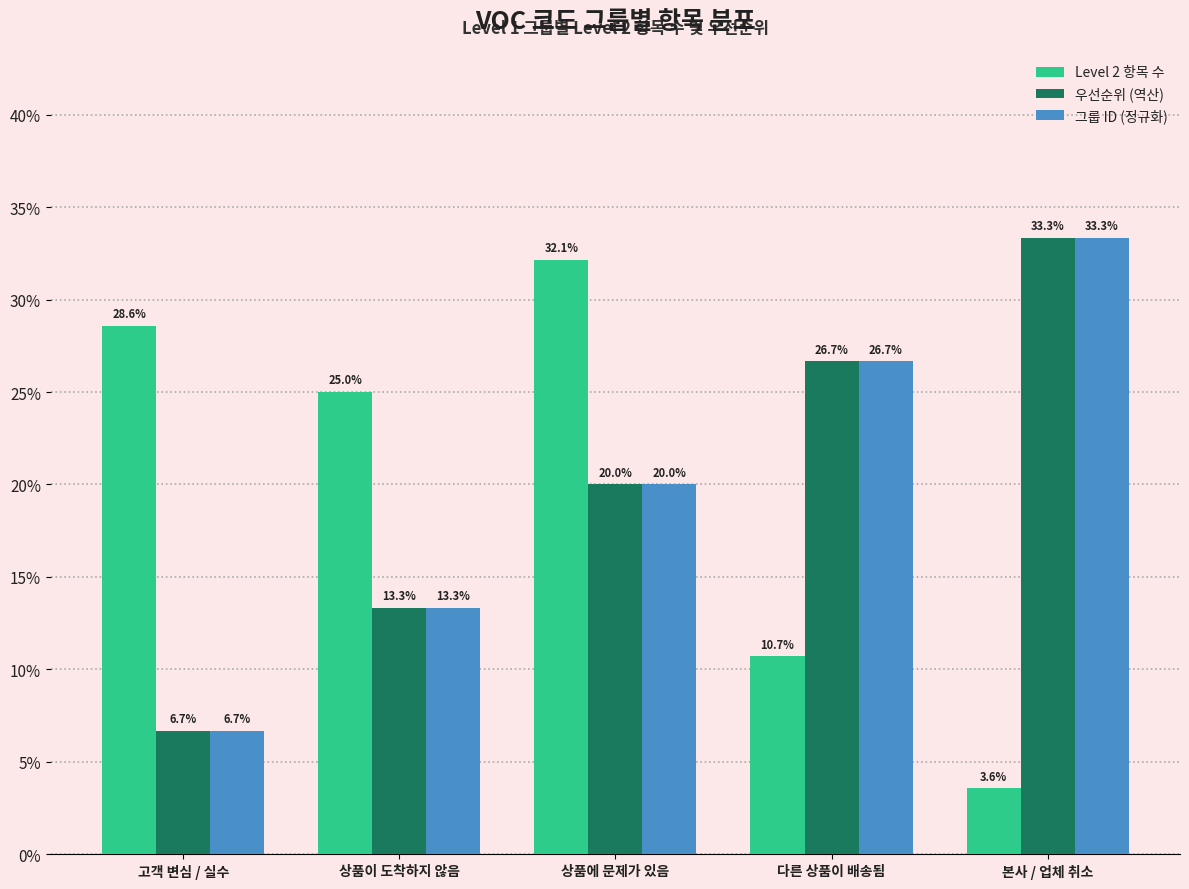

List the labels in order of 우선순위 (역산) value, largest first.

본사 / 업체 취소, 다른 상품이 배송됨, 상품에 문제가 있음, 상품이 도착하지 않음, 고객 변심 / 실수